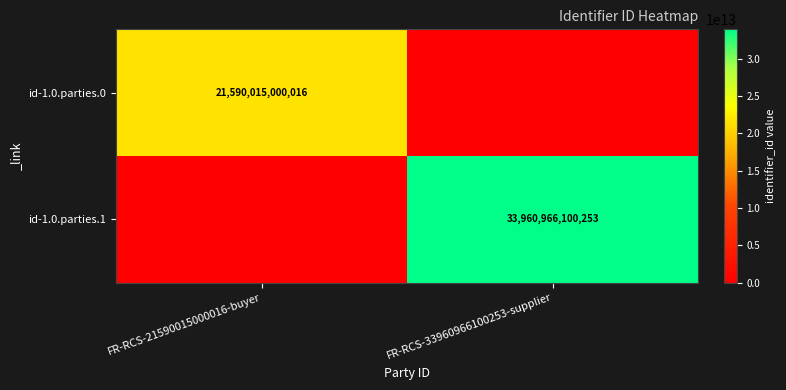

True or false: id-1.0.parties.1 has a value of 9823992397399 at FR-RCS-33960966100253-supplier.

False